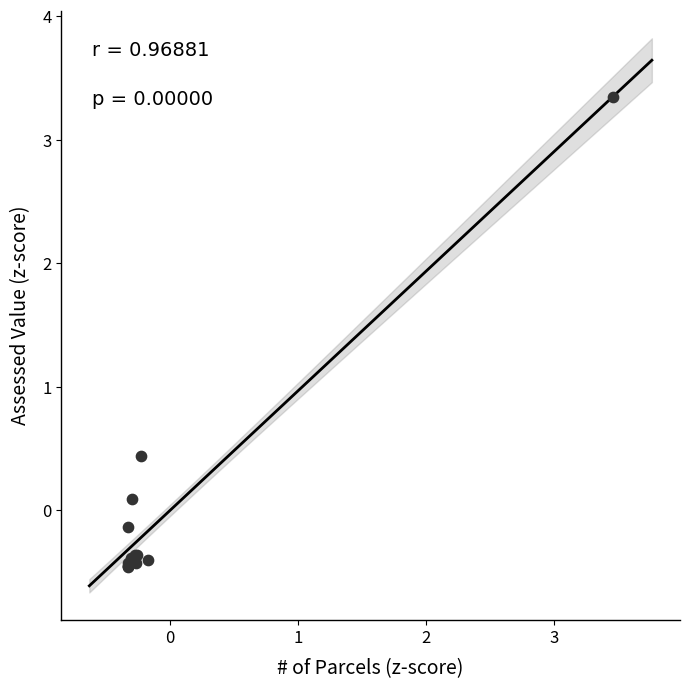

What Y value in the scatter plot is closest to 1?

0.4